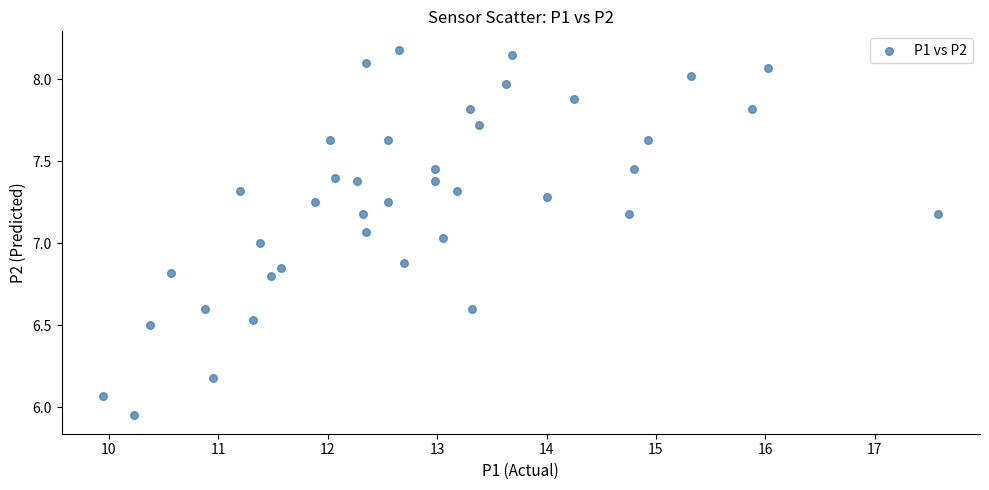

What is the range of Y values (max minus min)?

2.2